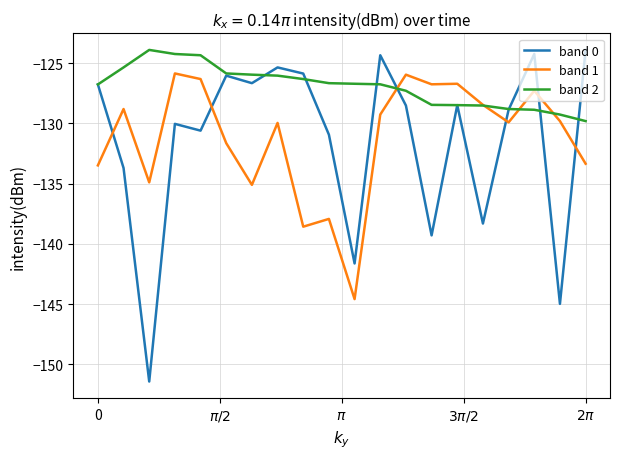

Which series has the widest spread of values?

band 0